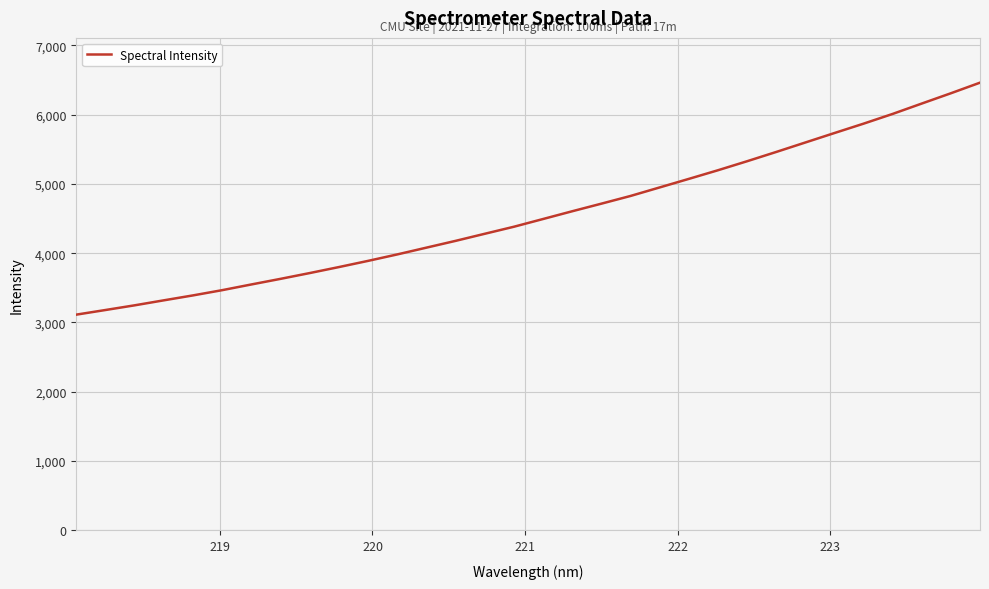

What is the maximum value shown in the chart?

6460.0